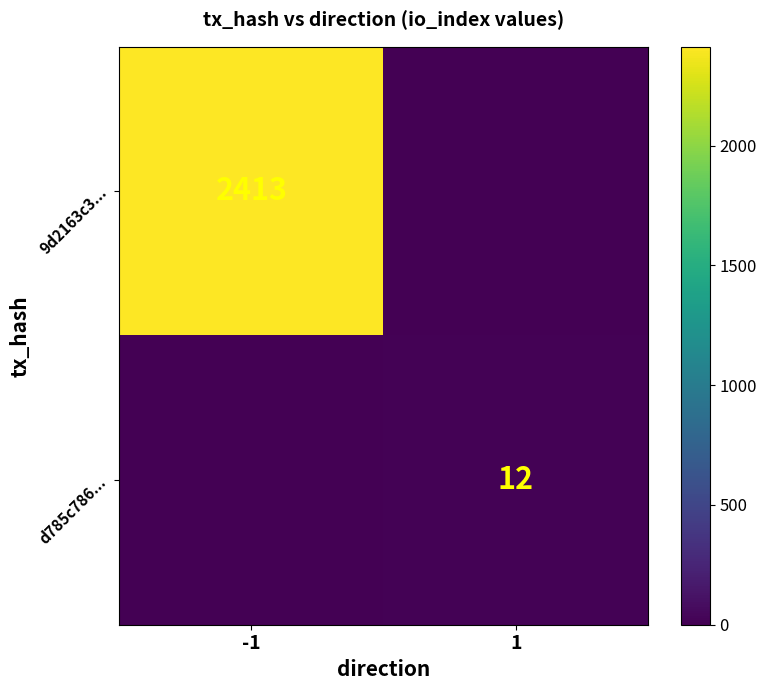

The d785c786... series shows 12 at 1. True or false?

True